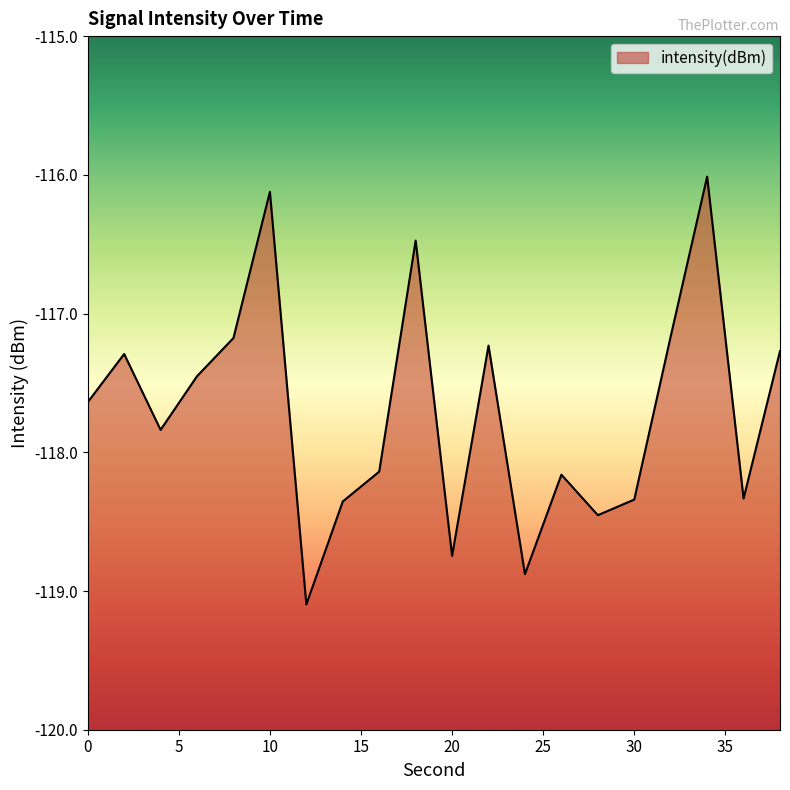

What is the sum of the values at 0 and 30?

-236.0